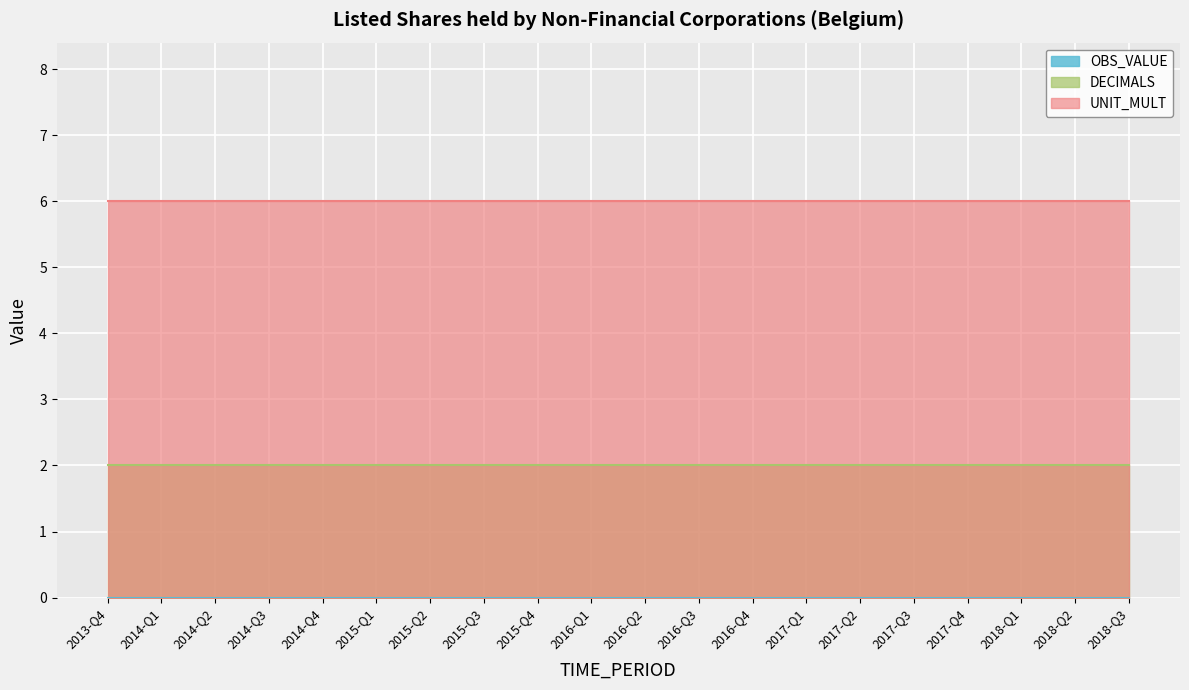

Reading left to right, list all the values displayed in this chart.

OBS_VALUE: 2013-Q4=0	2014-Q1=0	2014-Q2=0	2014-Q3=0	2014-Q4=0	2015-Q1=0	2015-Q2=0	2015-Q3=0	2015-Q4=0	2016-Q1=0	2016-Q2=0	2016-Q3=0	2016-Q4=0	2017-Q1=0	2017-Q2=0	2017-Q3=0	2017-Q4=0	2018-Q1=0	2018-Q2=0	2018-Q3=0
DECIMALS: 2013-Q4=2	2014-Q1=2	2014-Q2=2	2014-Q3=2	2014-Q4=2	2015-Q1=2	2015-Q2=2	2015-Q3=2	2015-Q4=2	2016-Q1=2	2016-Q2=2	2016-Q3=2	2016-Q4=2	2017-Q1=2	2017-Q2=2	2017-Q3=2	2017-Q4=2	2018-Q1=2	2018-Q2=2	2018-Q3=2
UNIT_MULT: 2013-Q4=6	2014-Q1=6	2014-Q2=6	2014-Q3=6	2014-Q4=6	2015-Q1=6	2015-Q2=6	2015-Q3=6	2015-Q4=6	2016-Q1=6	2016-Q2=6	2016-Q3=6	2016-Q4=6	2017-Q1=6	2017-Q2=6	2017-Q3=6	2017-Q4=6	2018-Q1=6	2018-Q2=6	2018-Q3=6